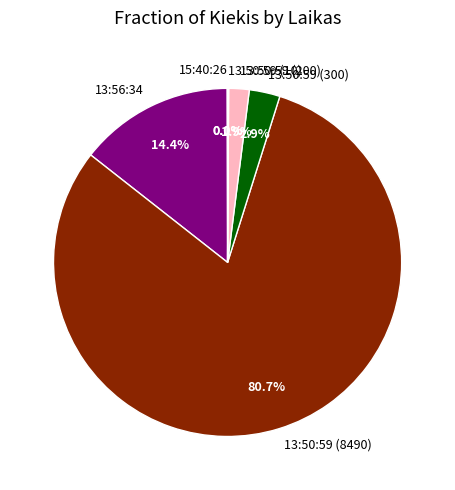

Between 13:50:59 (300) and 13:50:59 (8490), which is larger?

13:50:59 (8490)